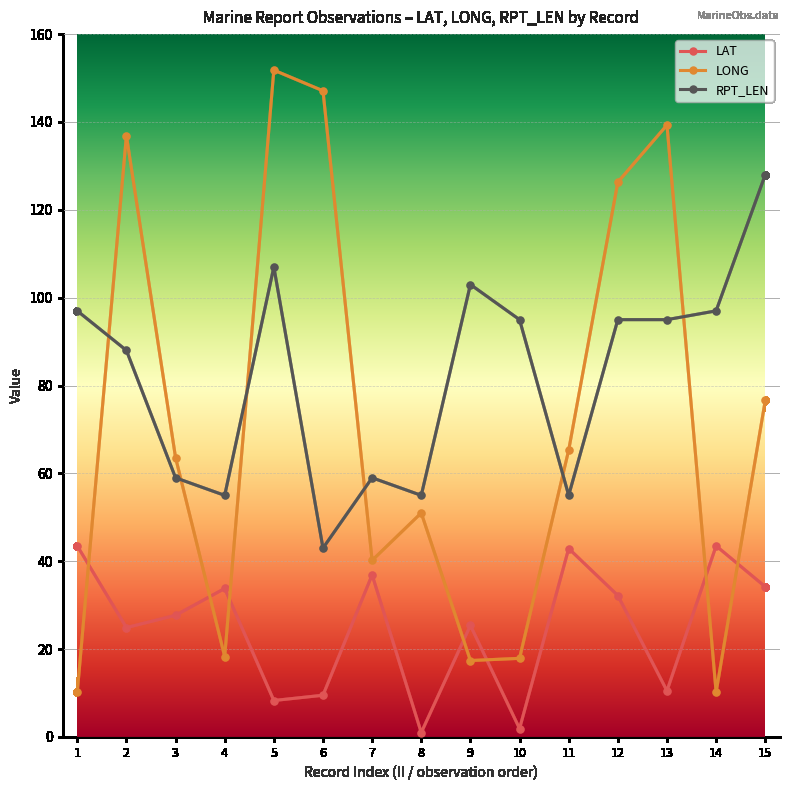

True or false: LONG has a value of 203.0 at 2.

False